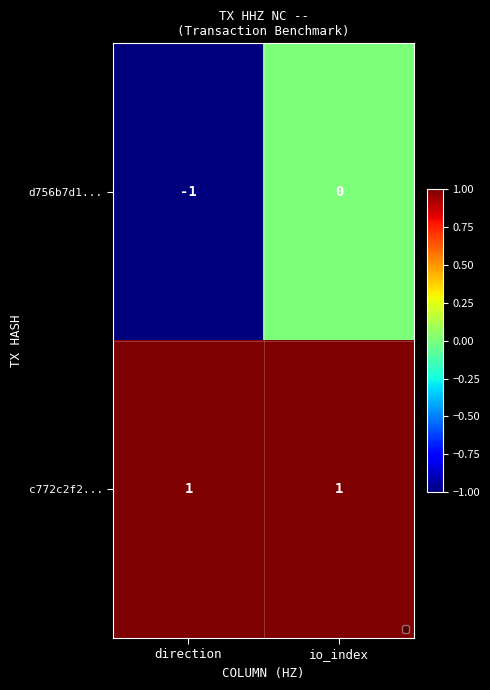

At which label does d756b7d1... reach its minimum?

direction